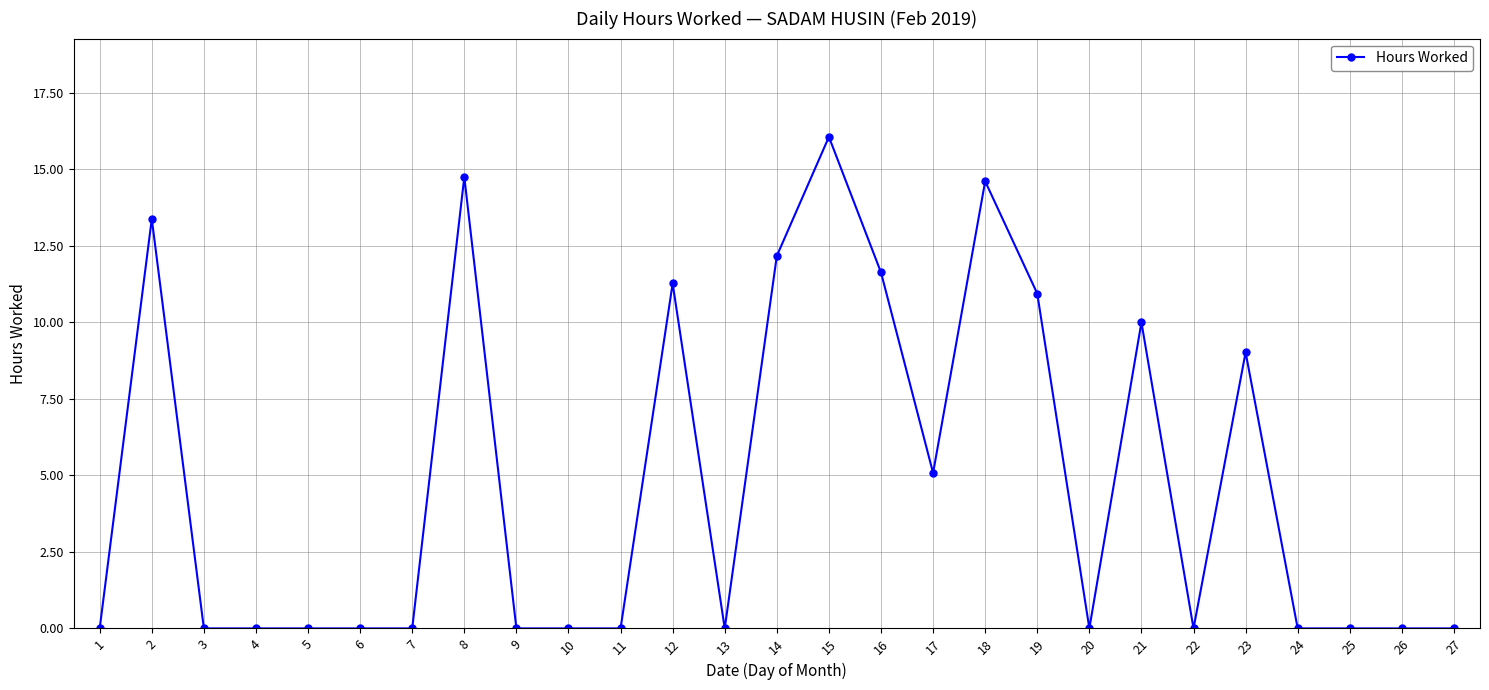

Is this an area chart (filled region under the line)?

No